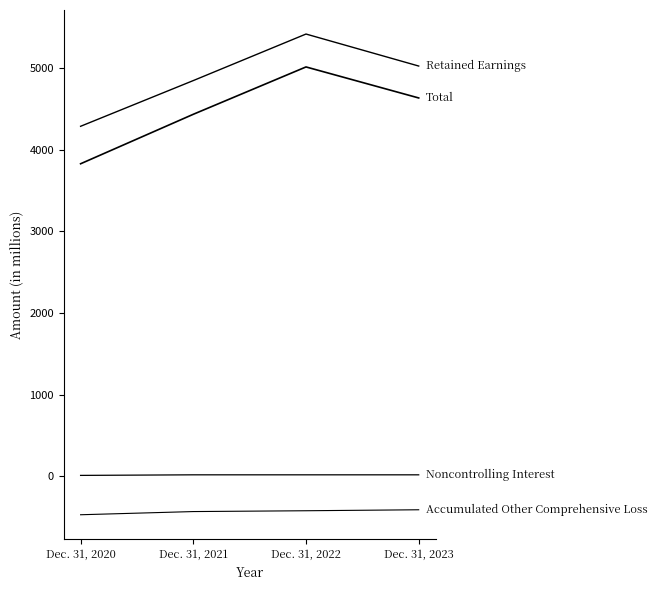

Count the number of categories in the chart.

4